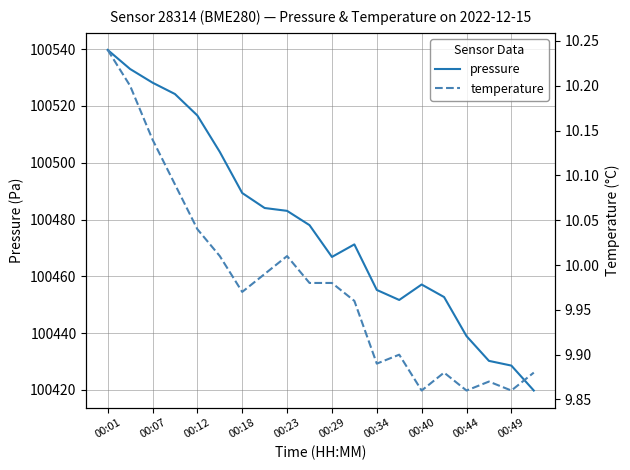

The pressure series shows 100455.2 at 00:34. True or false?

True